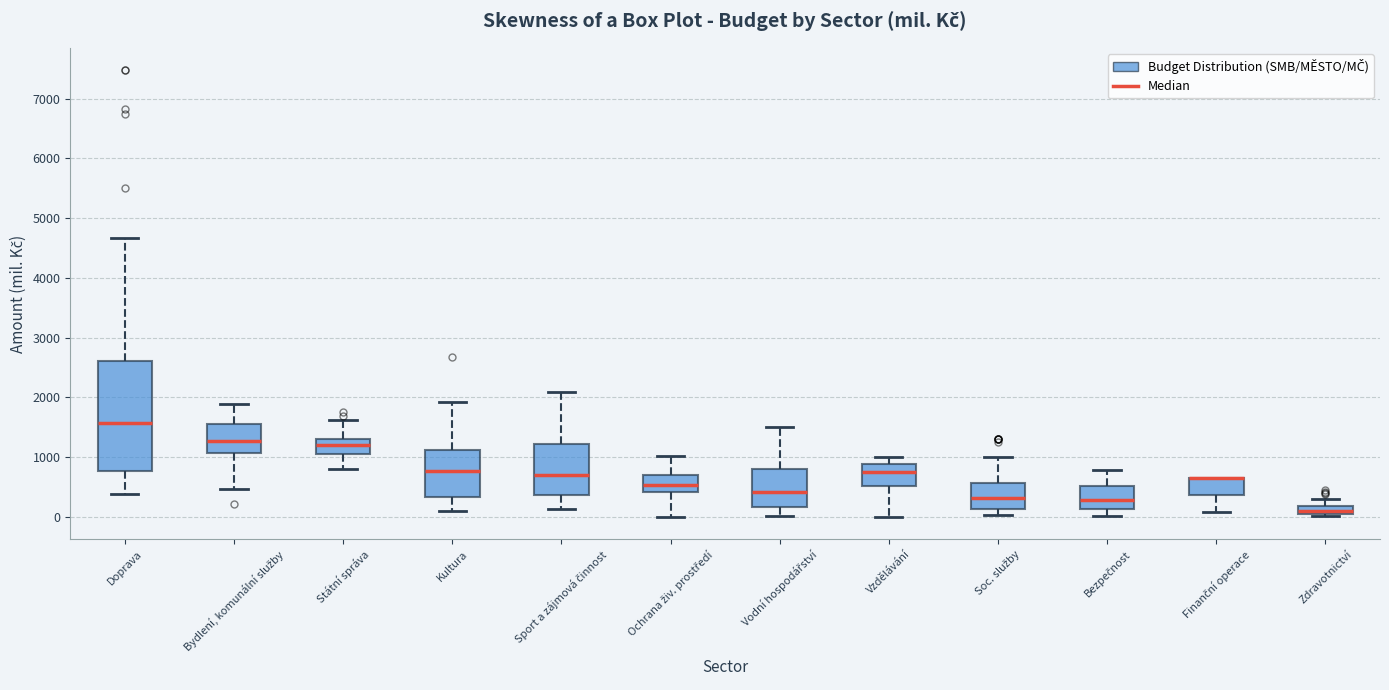

Where does the lower whisker of the box for Soc. služby end on the y-axis? The values are not printed on the chart, so give them approximately, as read against the axis.

0